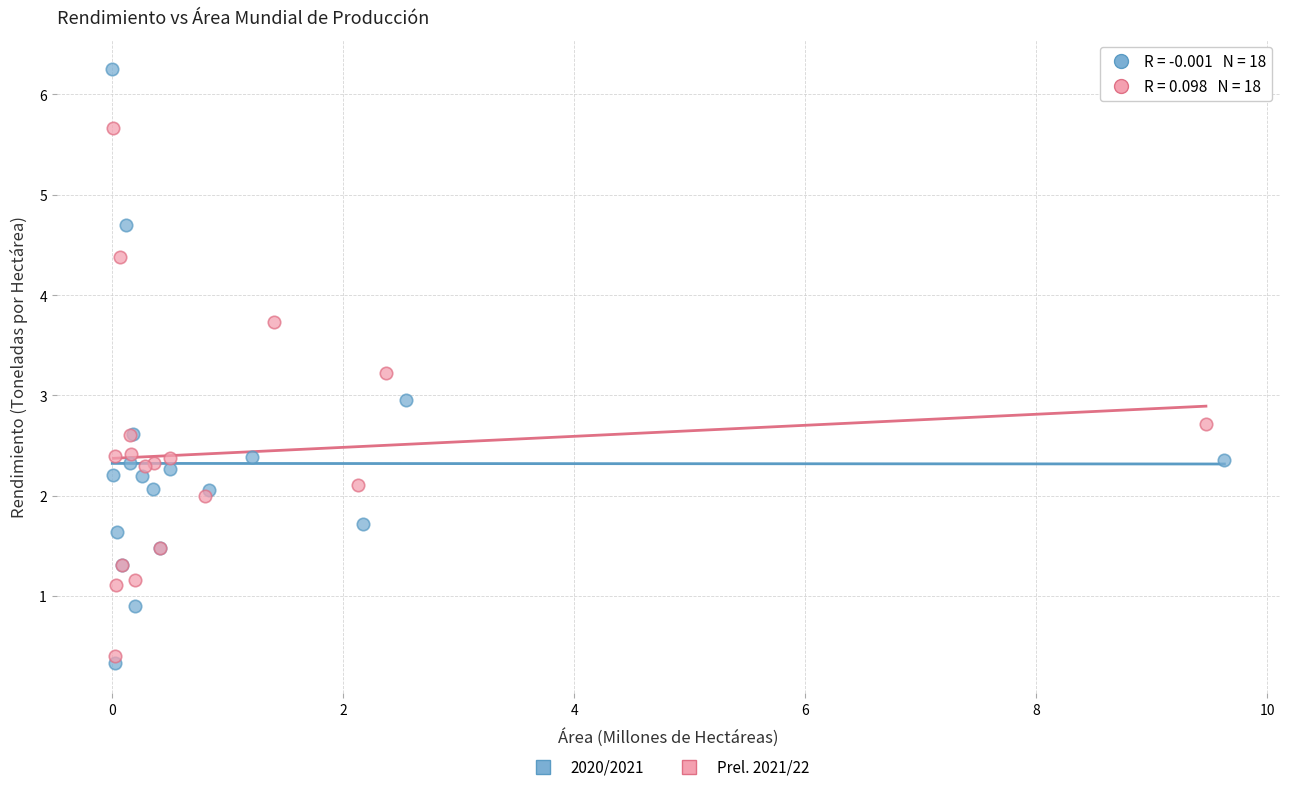

Which series has the largest Y range (max minus min)?

2020/2021